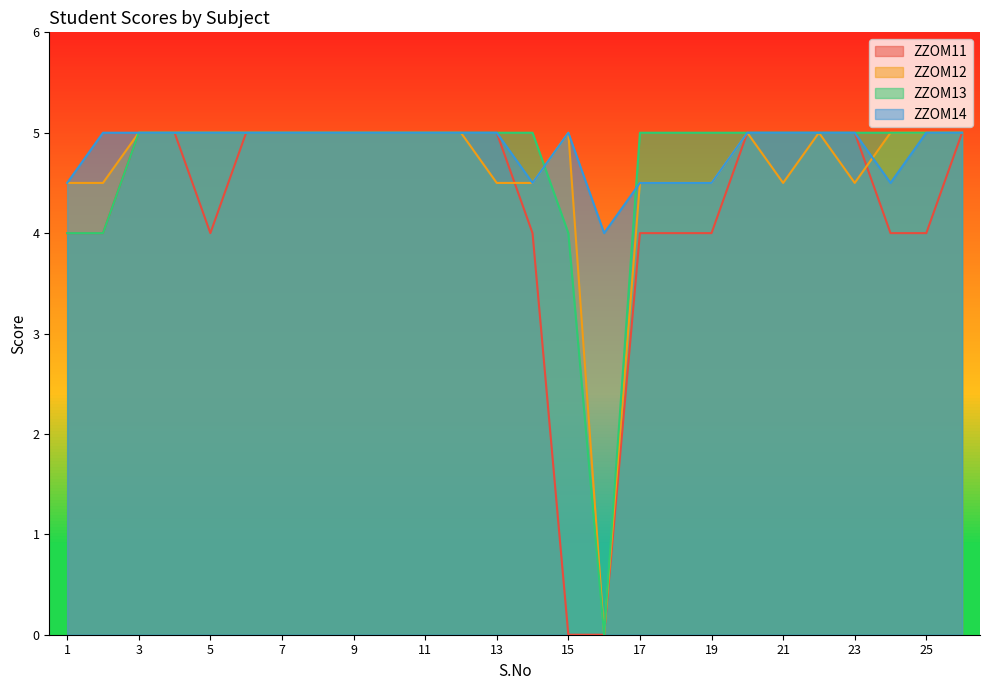

Between 1 and 15, which is larger?

1